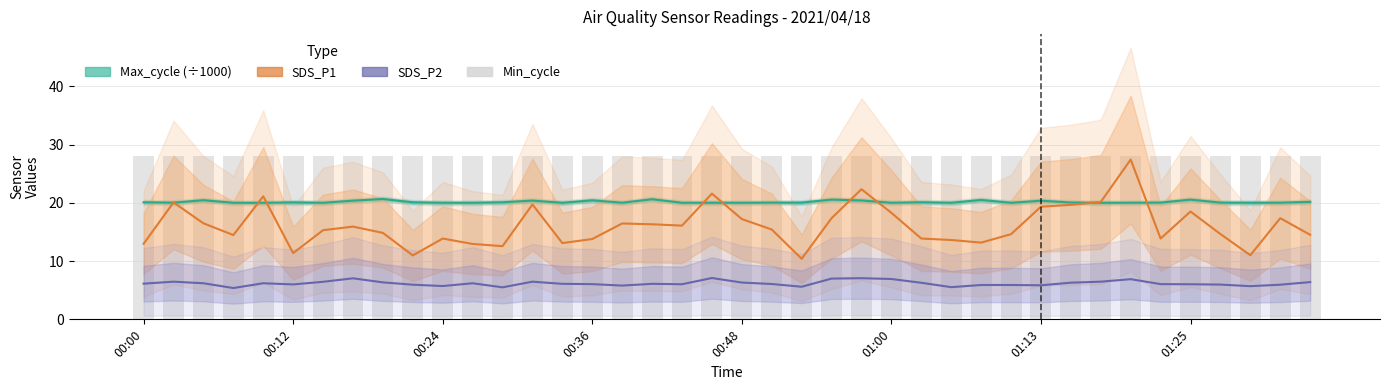

What are all the series names shown in the legend?

Max_cycle (÷1000), SDS_P1, SDS_P2, Min_cycle